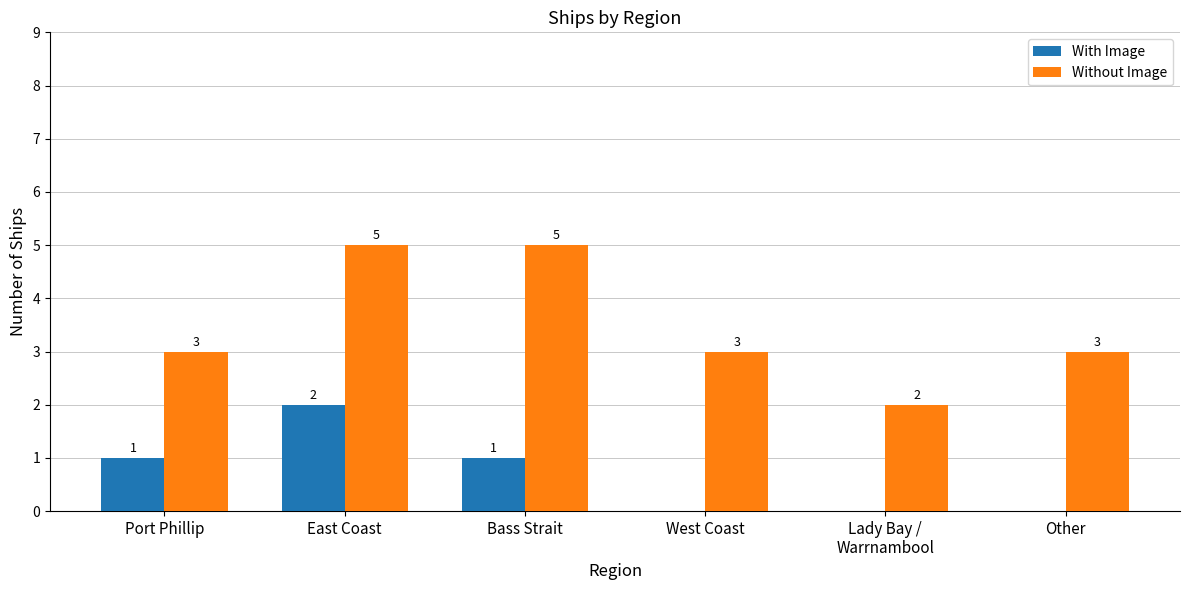

What value does the Without Image series have at Other?

3